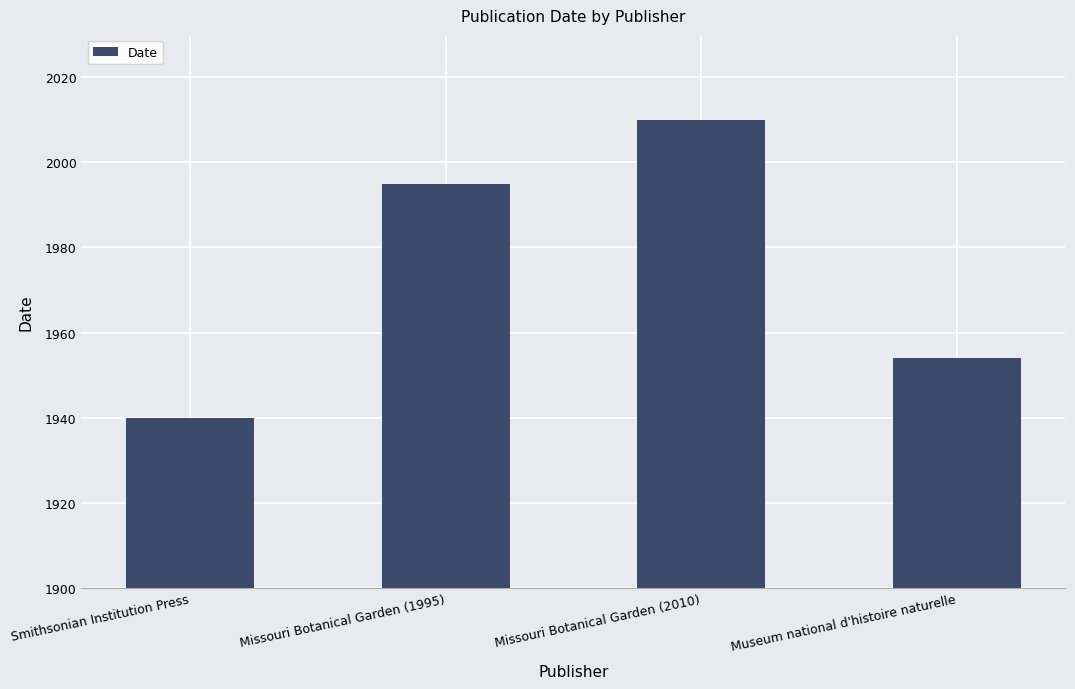

List the labels in order of value, largest first.

Missouri Botanical Garden (2010), Missouri Botanical Garden (1995), Museum national d'histoire naturelle, Smithsonian Institution Press